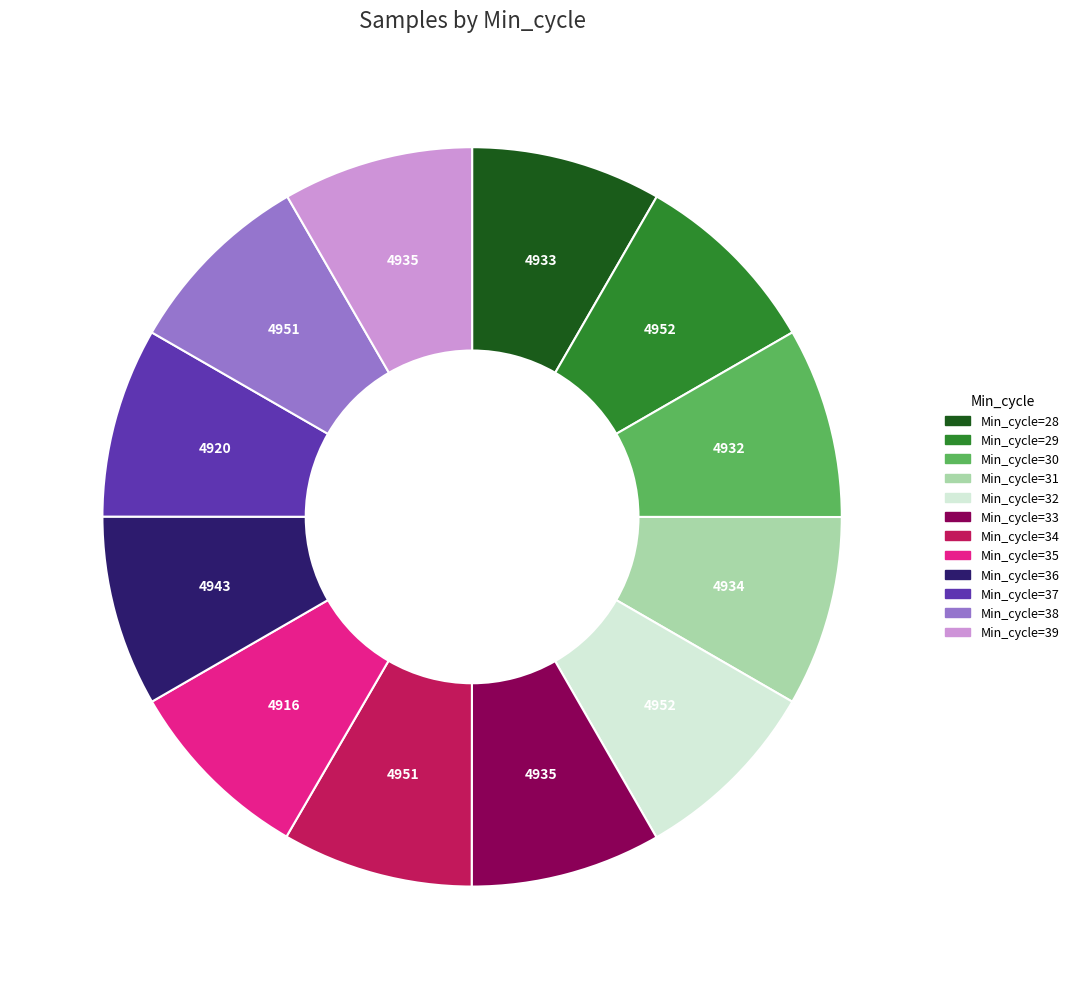

Does any single category account for the majority?

No